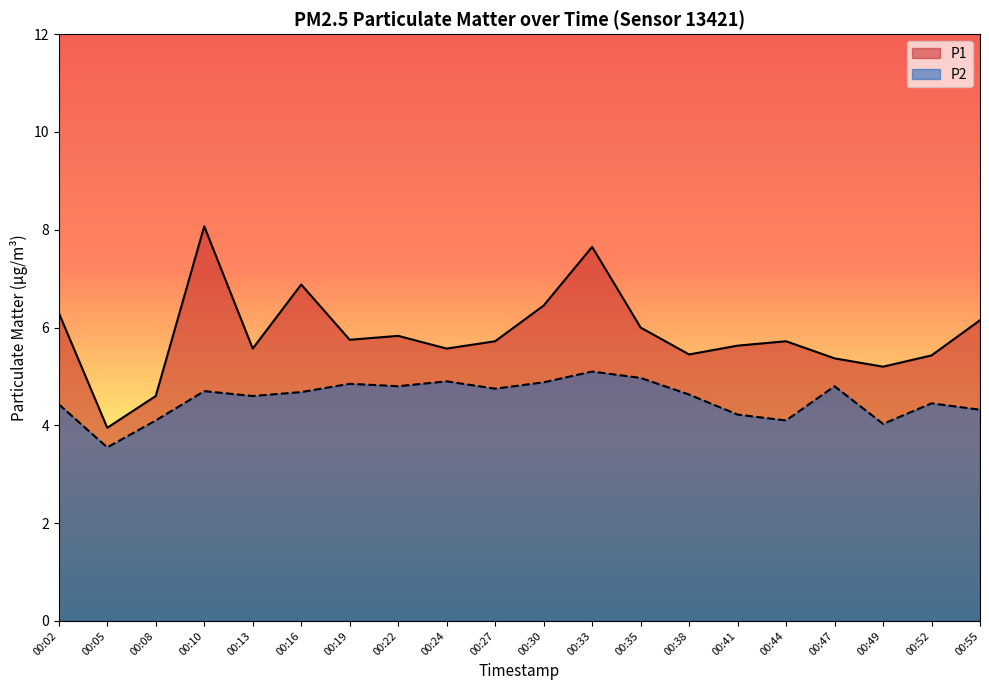

At which category is the sum across all series the highest?

00:10